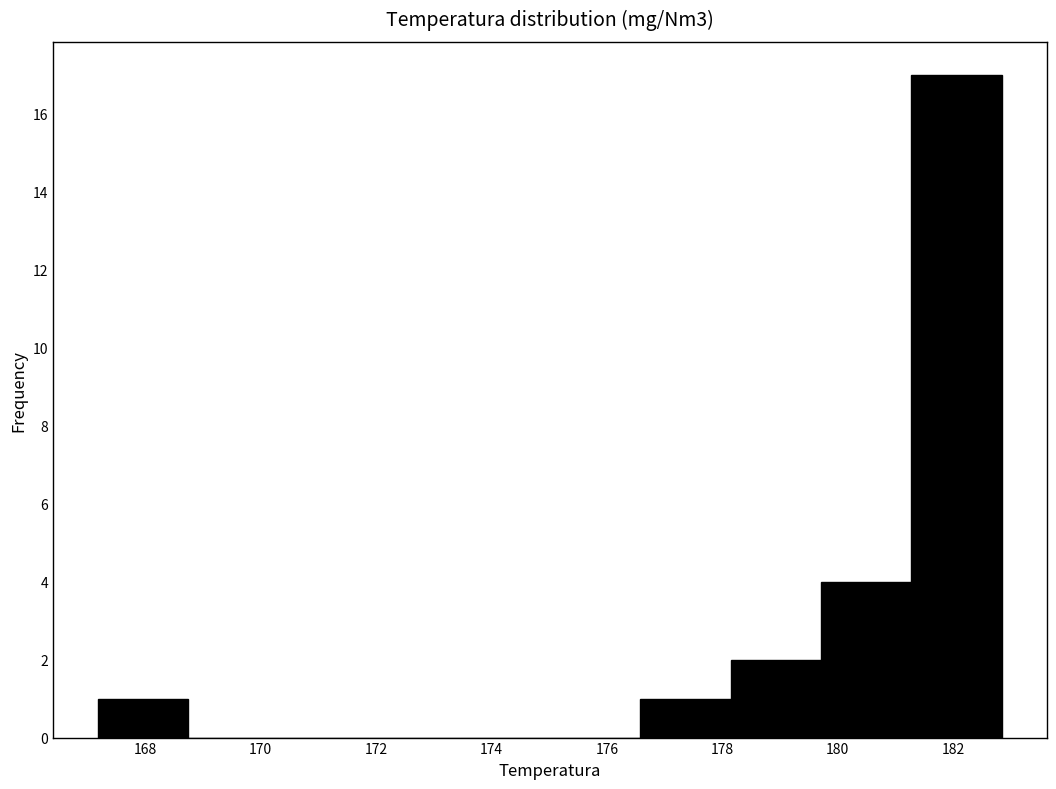

What is the height of the bar covering 167.2 to 168.8 on the x-axis? Neither the bar edges nor the heights are printed on the chart, so give them approximately, as read against the axes.

1